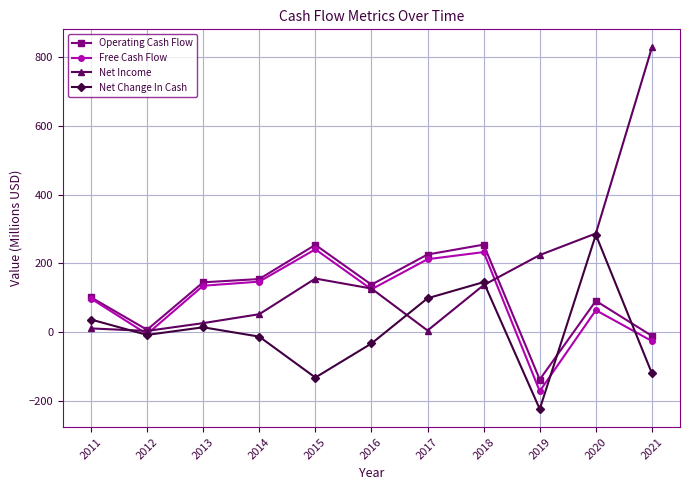

Is it true that Net Change In Cash equals -296.9 at 2019?

False